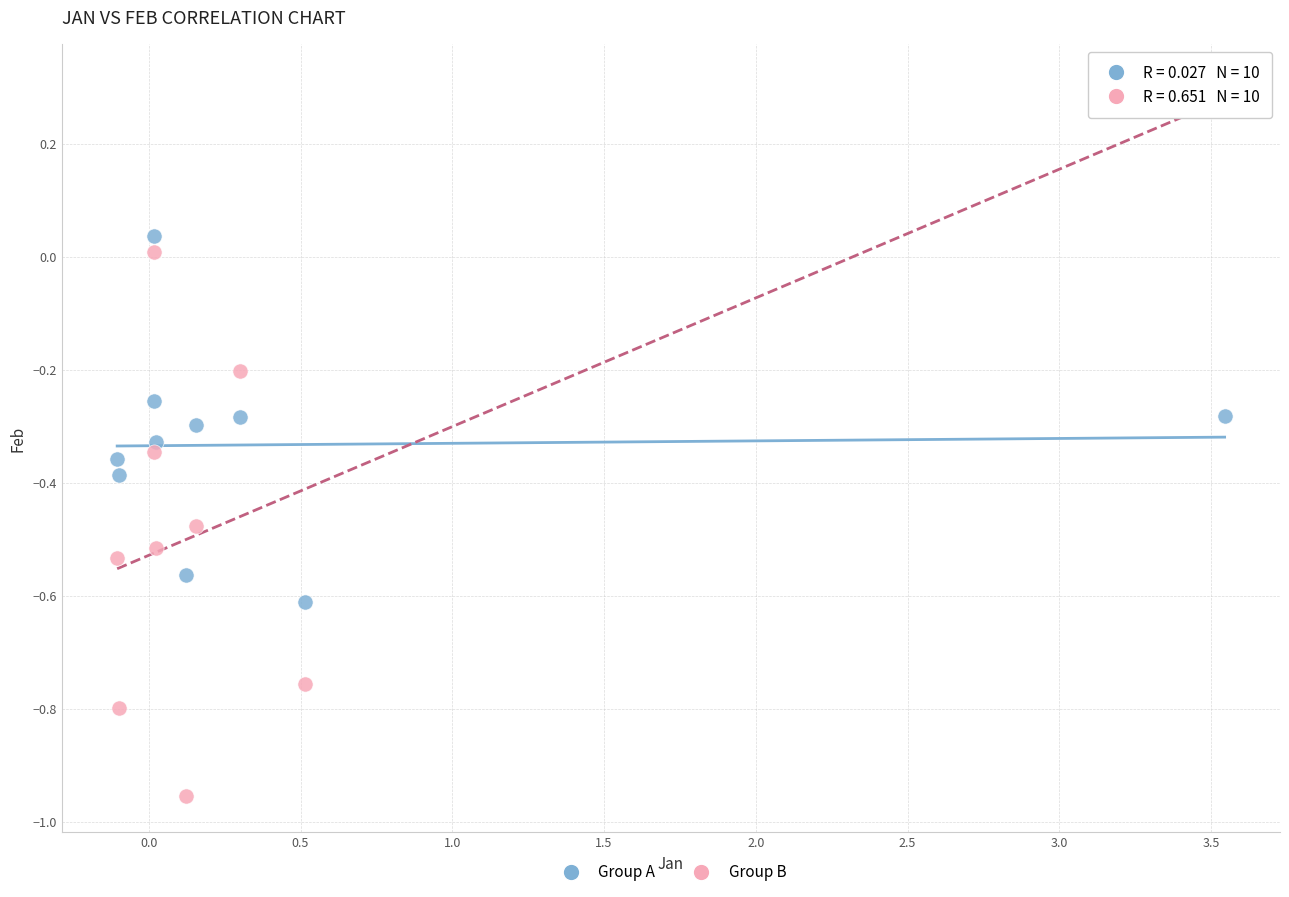

Across all data points, what is the range of X values (max minus min)?

3.6